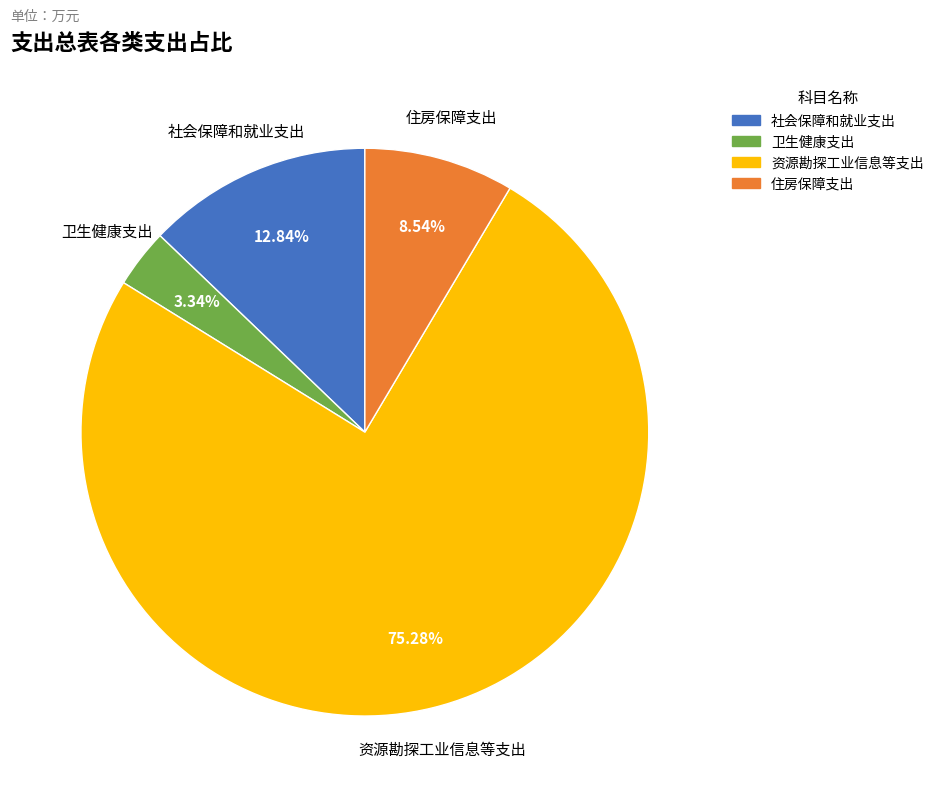

How many slices are in this pie chart?

4